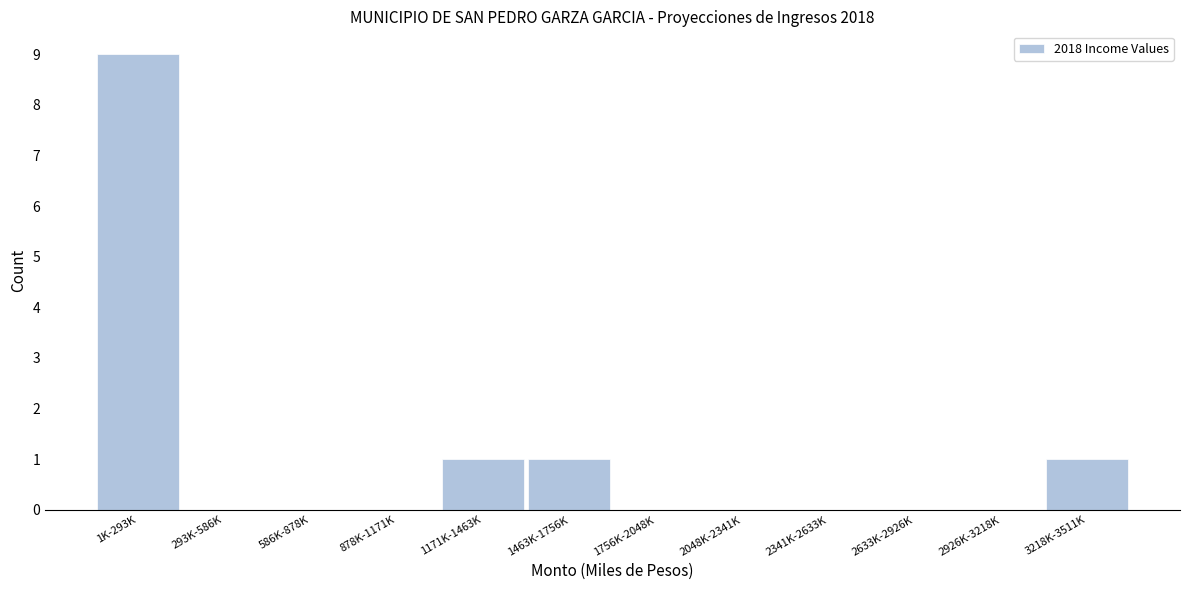

Reading left to right, what are all the values shown in this chart?

1K-293K=9	293K-586K=0	586K-878K=0	878K-1171K=0	1171K-1463K=1	1463K-1756K=1	1756K-2048K=0	2048K-2341K=0	2341K-2633K=0	2633K-2926K=0	2926K-3218K=0	3218K-3511K=1